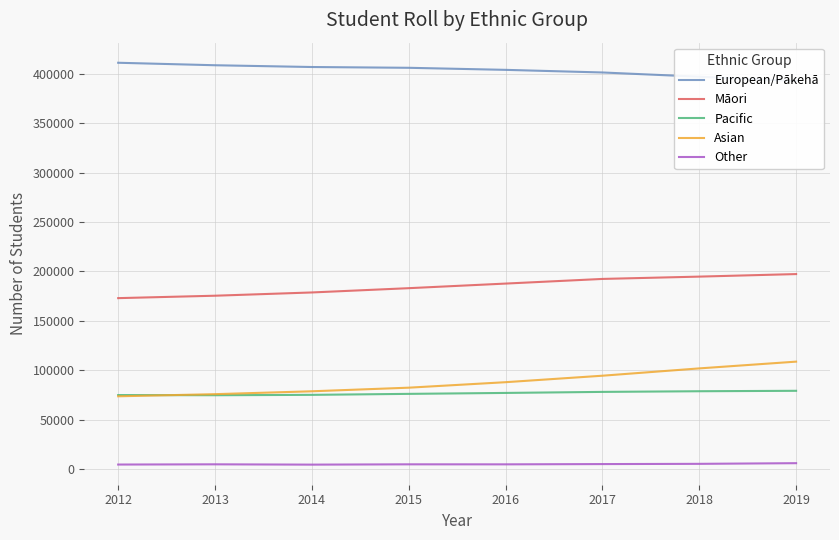

Reading left to right, transcribe all the data shown in this chart.

European/Pākehā: 411040	408523	406735	405947	403865	401217	396925	392633
Māori: 173011	175456	178753	183079	187731	192430	194773	197343
Pacific: 75000	74825	75198	76199	77146	78198	78863	79293
Asian: 73745	75899	78809	82456	88005	94557	101956	108791
Other: 4728	4949	4641	4945	4925	5195	5438	6106